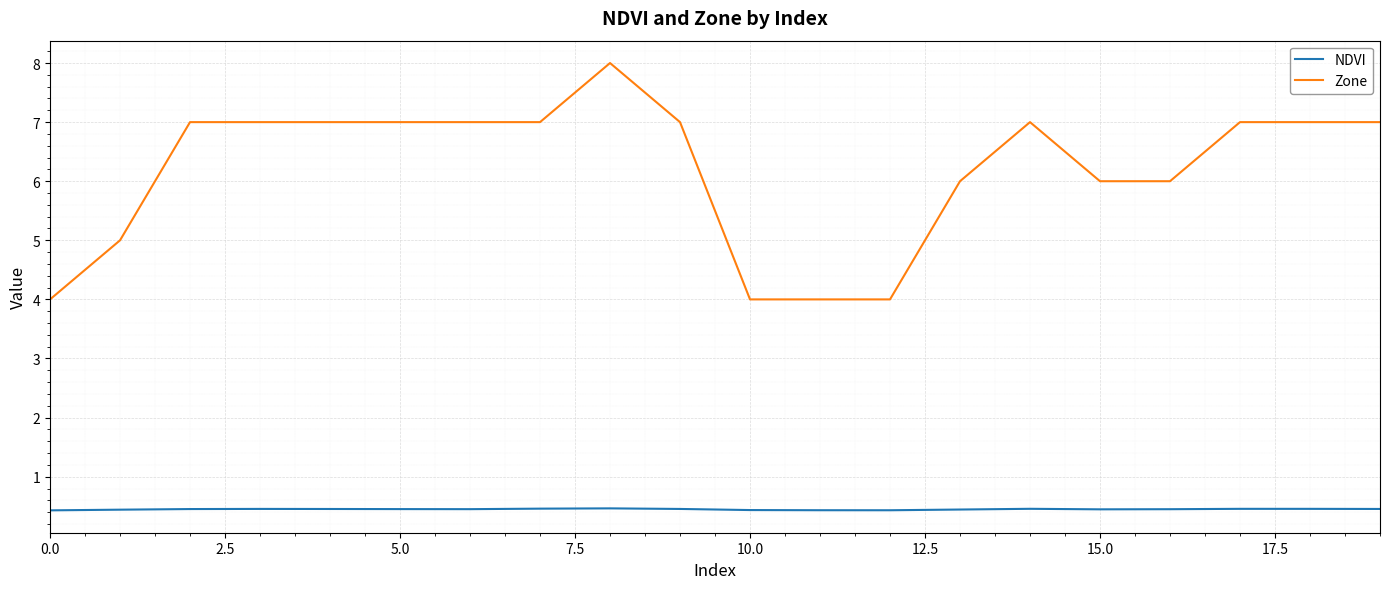

What is the lowest value of the Zone series?

4.0